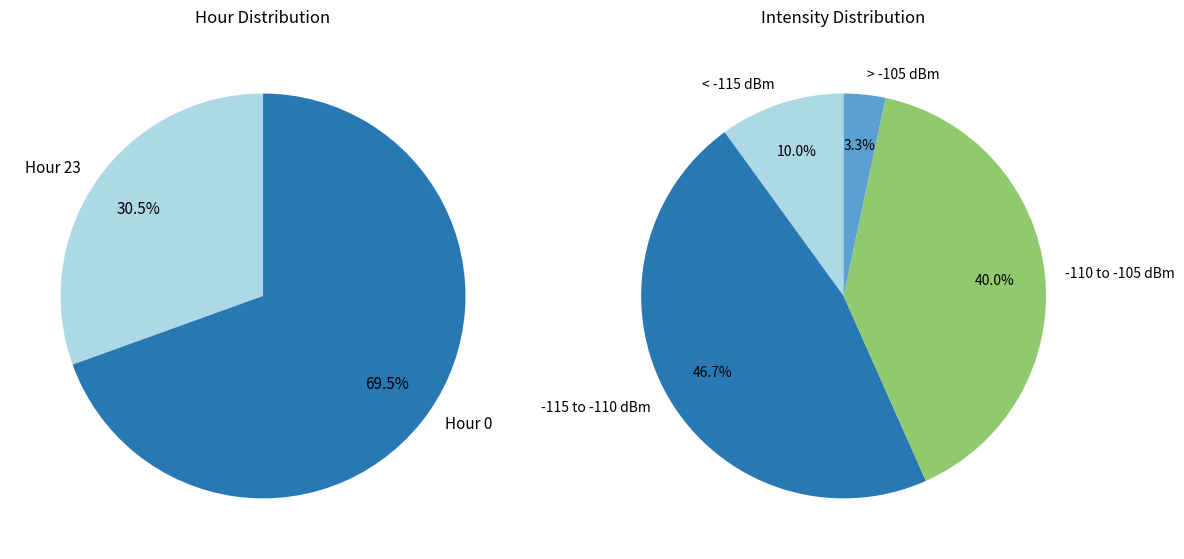

Combined, do Hour 23 and Hour 0 account for over 50%?

Yes